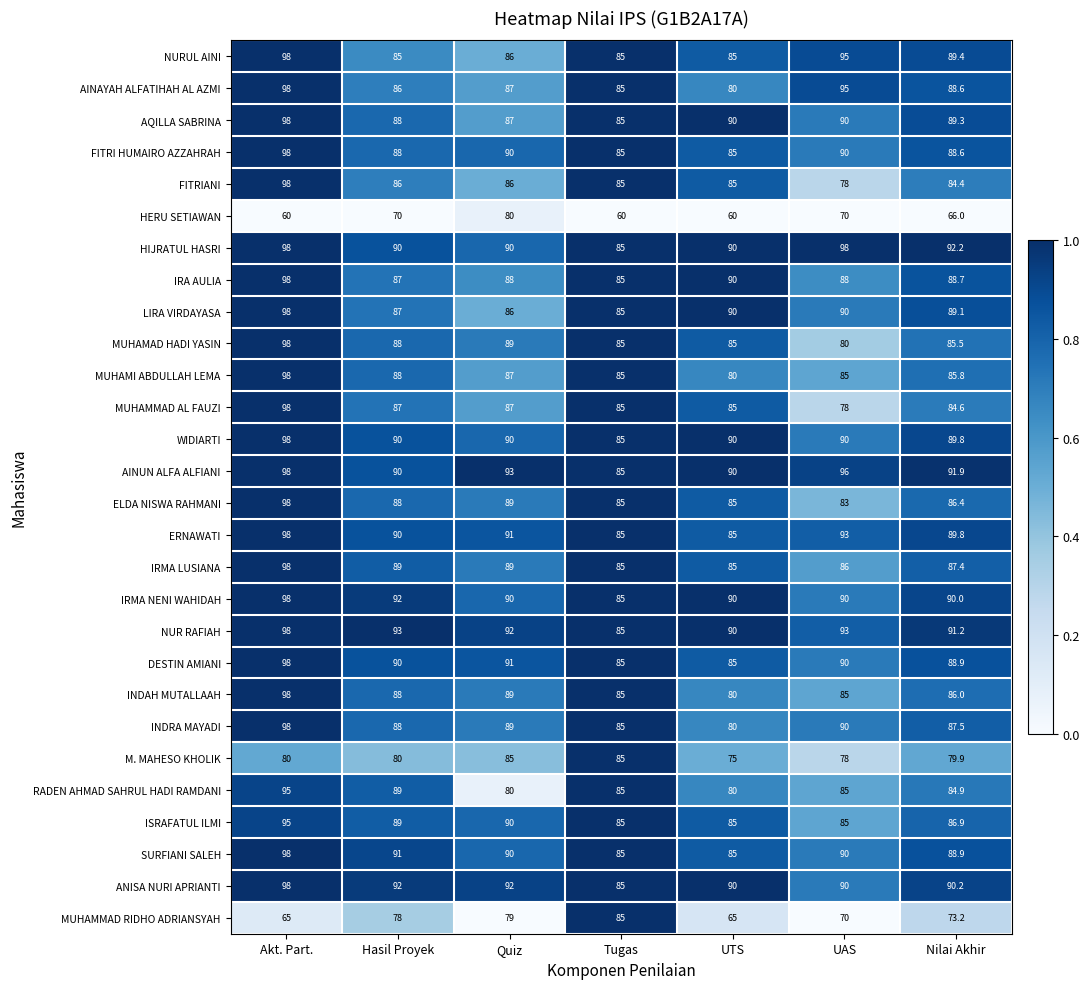

True or false: HERU SETIAWAN has a value of 60.0 at Akt. Part..

True